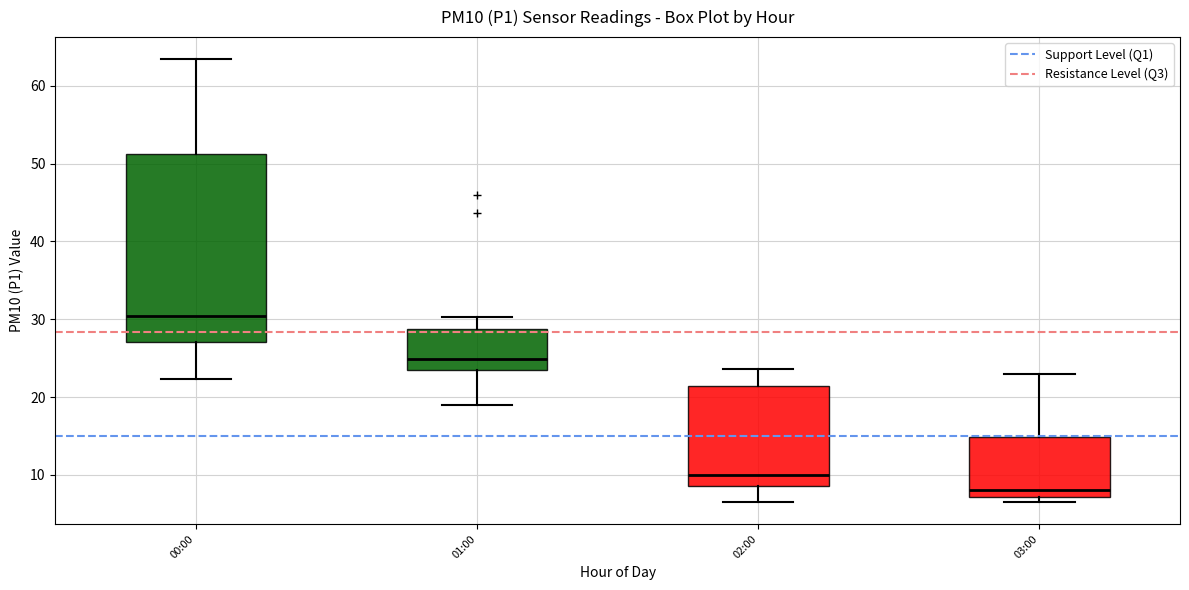

Reading left to right, transcribe this box plot: for each box, give where its median line is, the range the box spans, and where its two whiskers end, as read against the y-axis. The values are not printed on the chart, so give them approximately, as read against the axis.

00:00: median 30, box 27 to 51, whiskers 22 to 63
01:00: median 25, box 24 to 29, whiskers 19 to 30
02:00: median 10, box 9 to 21, whiskers 7 to 24
03:00: median 8, box 7 to 15, whiskers 7 (just below the box's lower edge) to 23